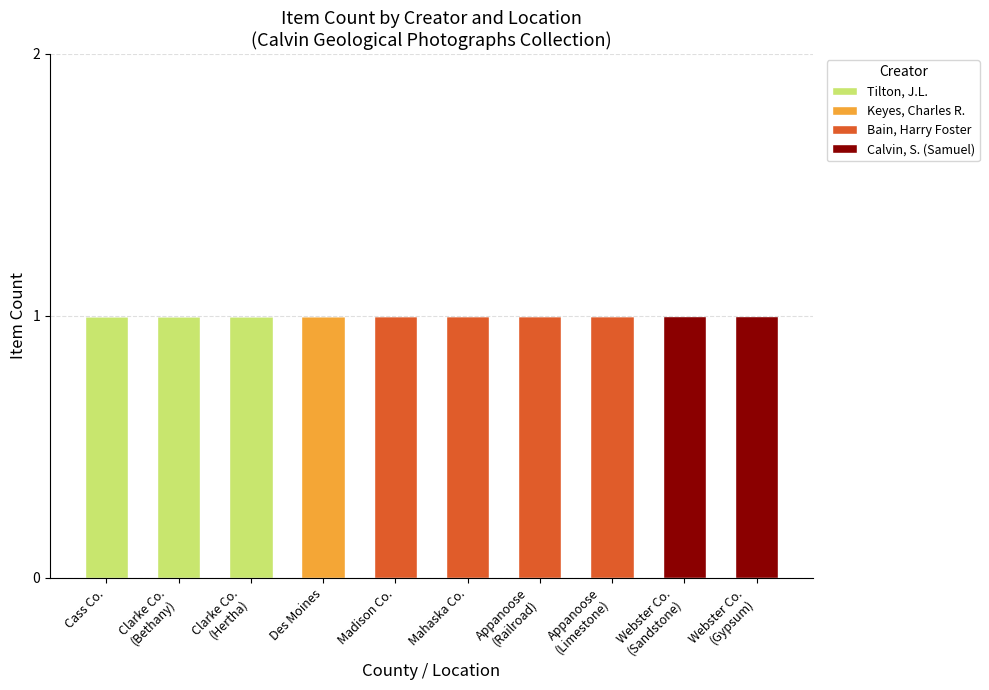

Is it true that Tilton, J.L. equals 1 at Cass Co.?

True